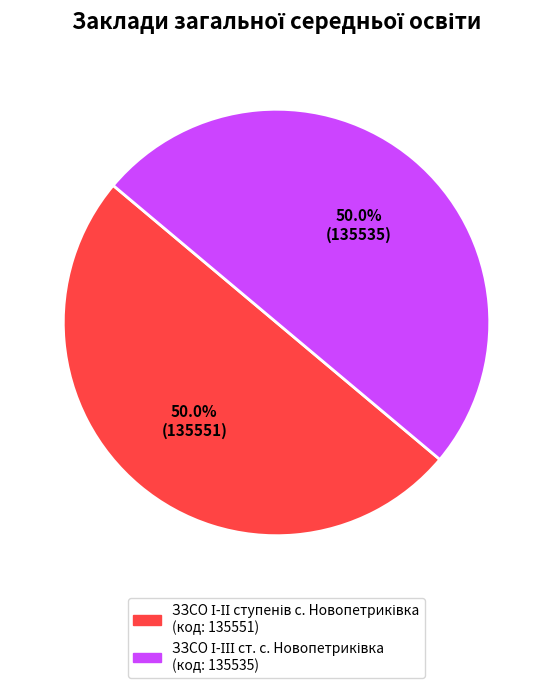

Rank the categories by value from highest to lowest.

ЗЗСО І-ІІ ступенів с. Новопетриківка, ЗЗСО І-ІІІ ст. с. Новопетриківка